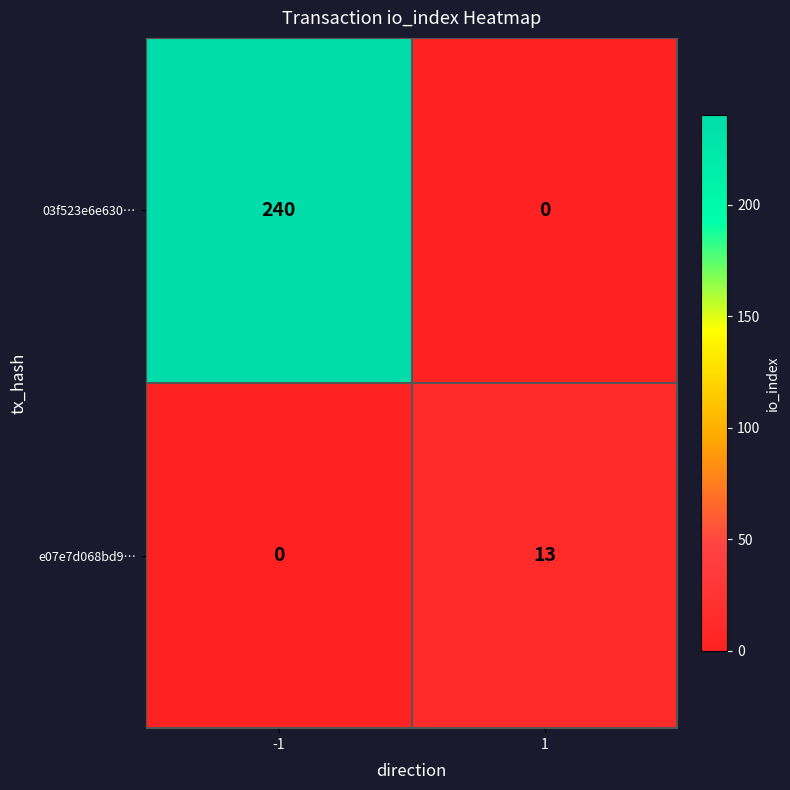

List the series in order of their overall mean, lowest first.

e07e7d068bd9…, 03f523e6e630…